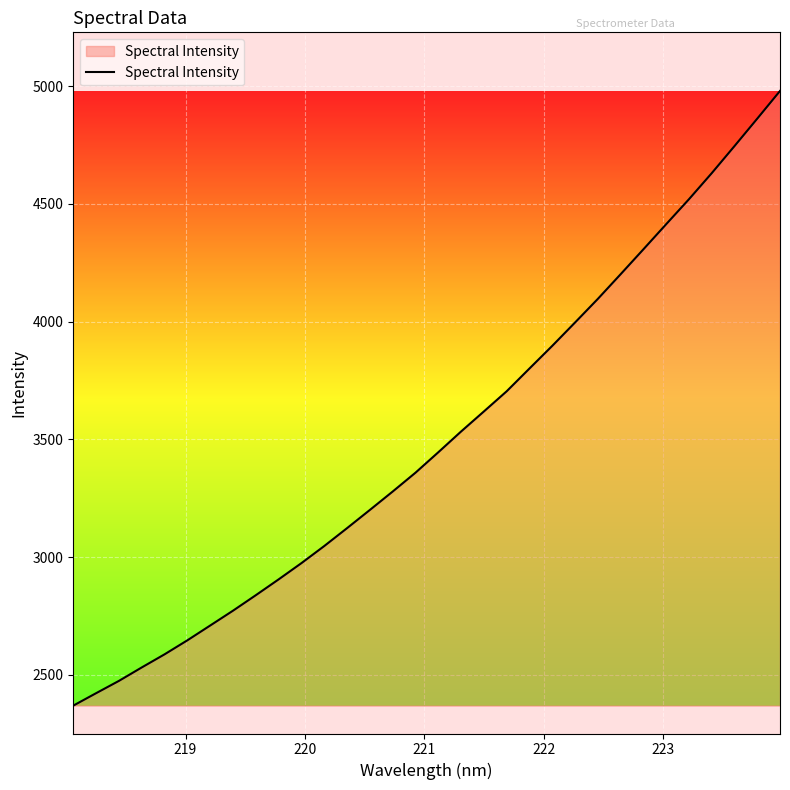

What is the difference between the maximum and minimum values?

2610.7